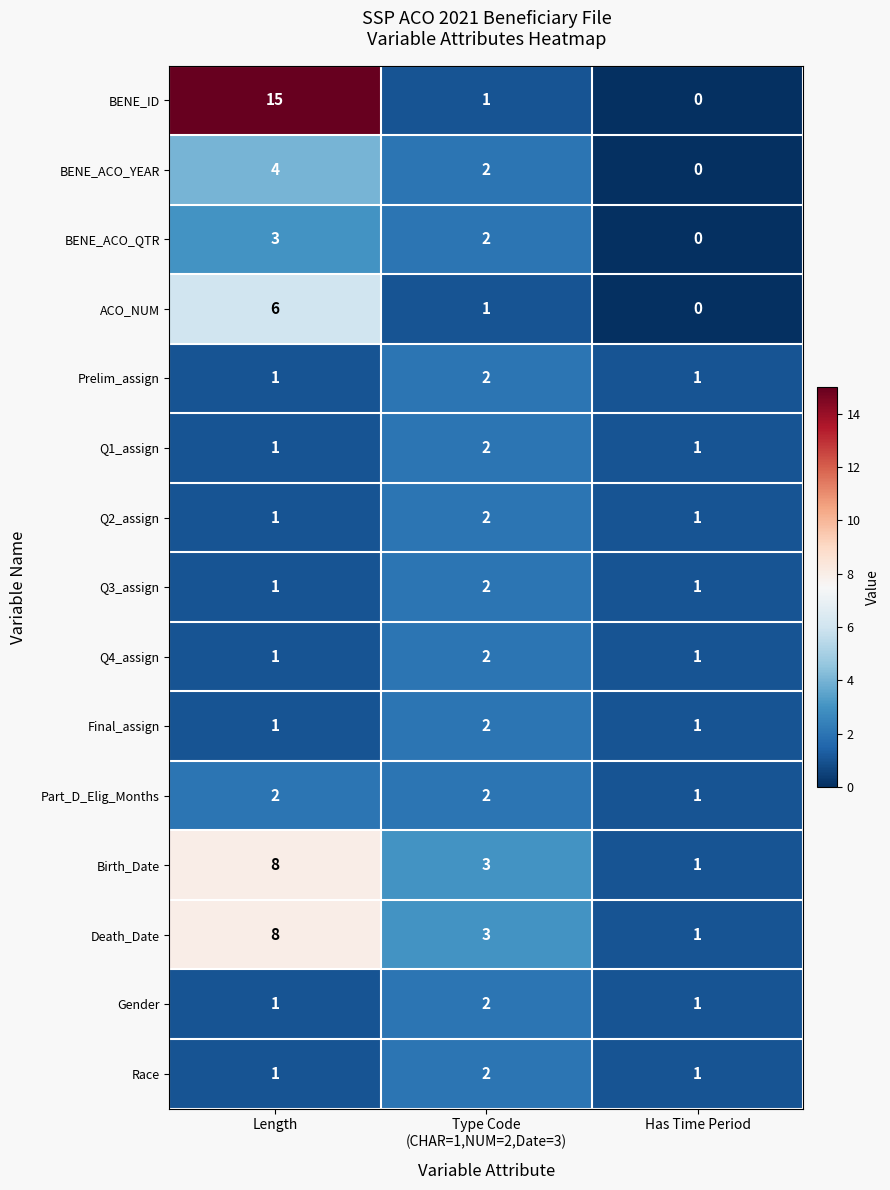

Between Length and Has Time Period, which series saw the biggest shift?

BENE_ID